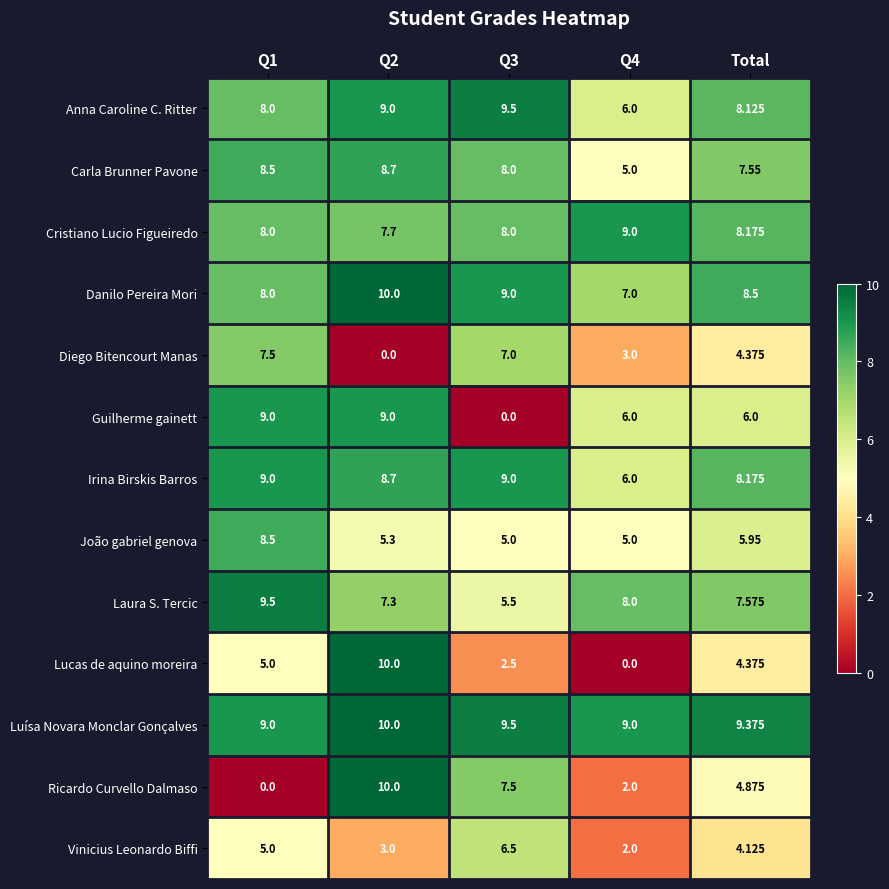

Is the value of Luísa Novara Monclar Gonçalves at Q2 greater than the value of Ricardo Curvello Dalmaso at Q4?

Yes